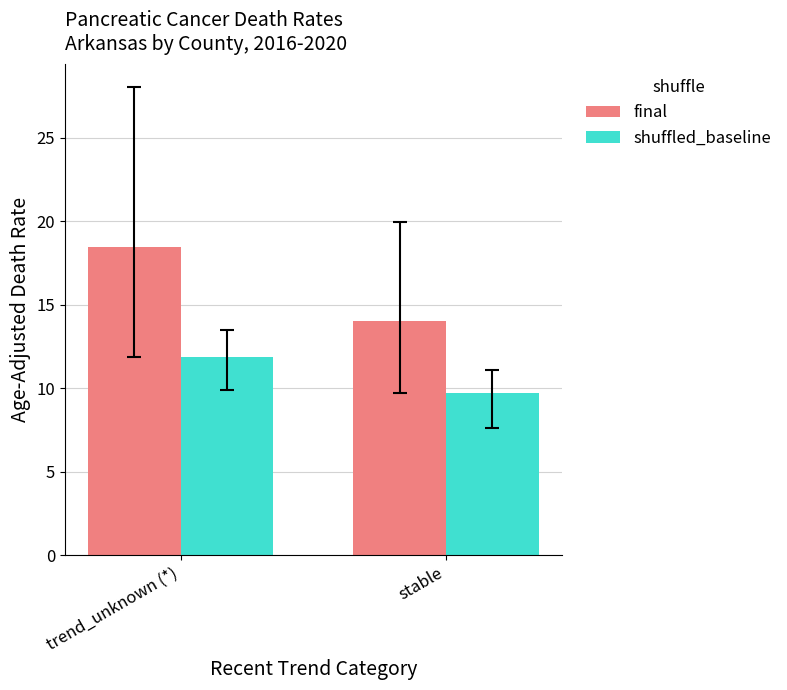

What is the difference between the highest and lowest values at stable?

4.3